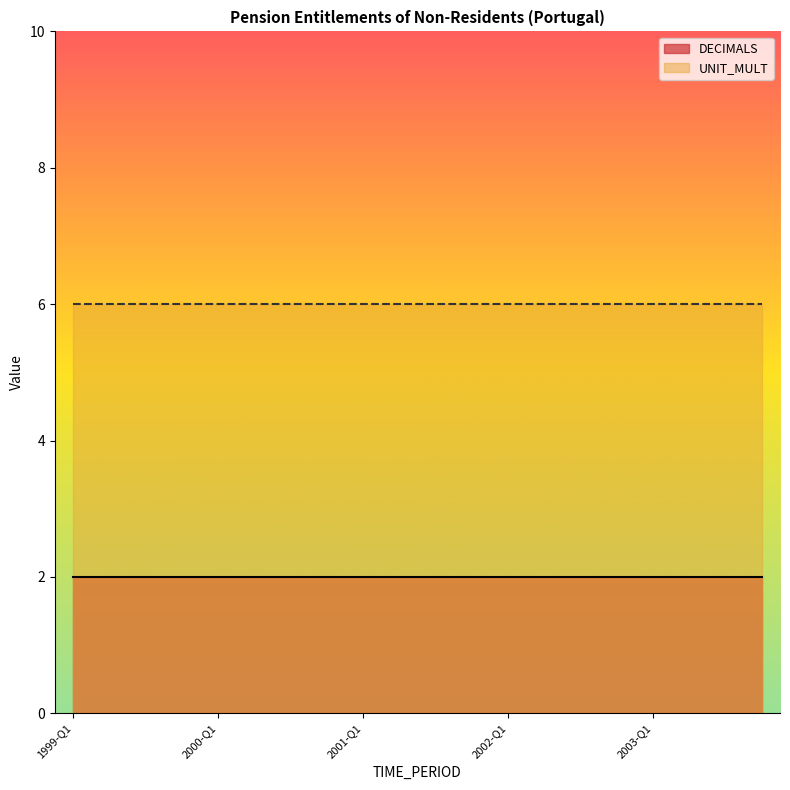

What is the label of the 11th point from the right?

2001-Q2